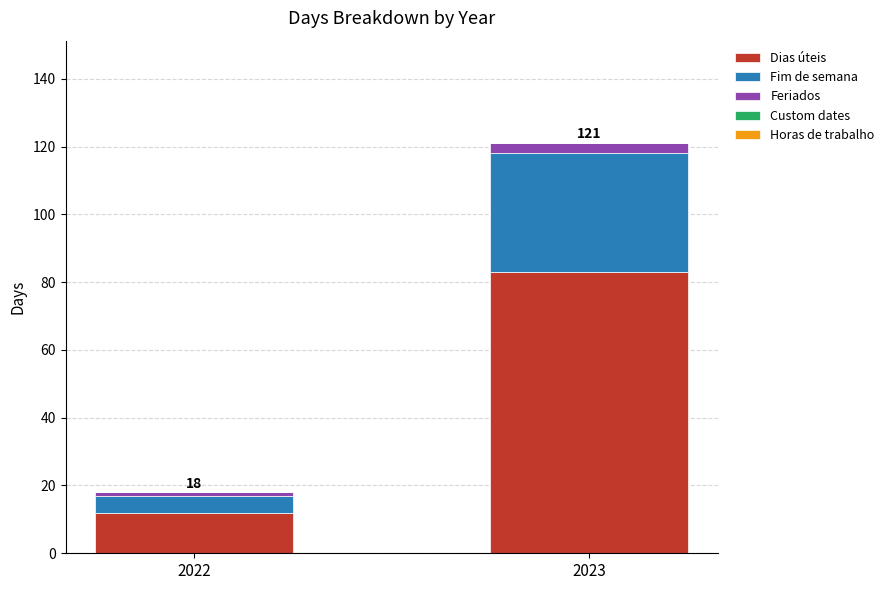

What is the difference between the maximum and minimum values in the Dias úteis series?

71